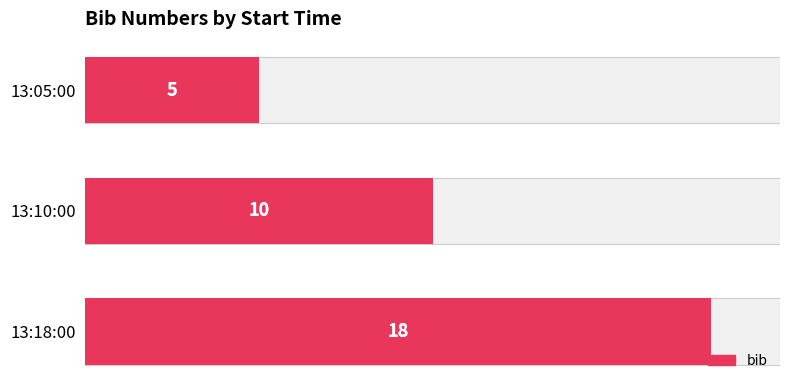

Count the number of categories in the chart.

3